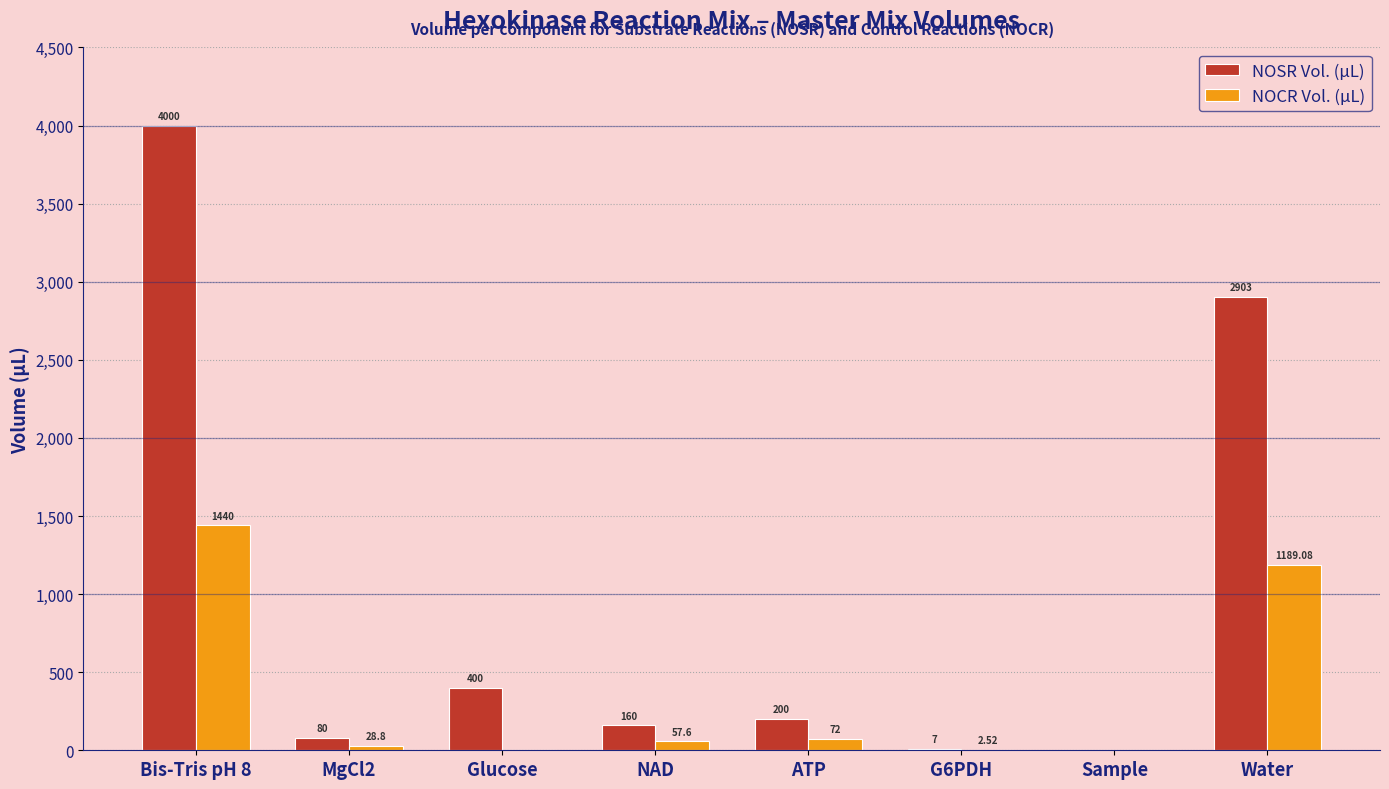

What is the sum of all NOSR Vol. (µL) values?

7750.0